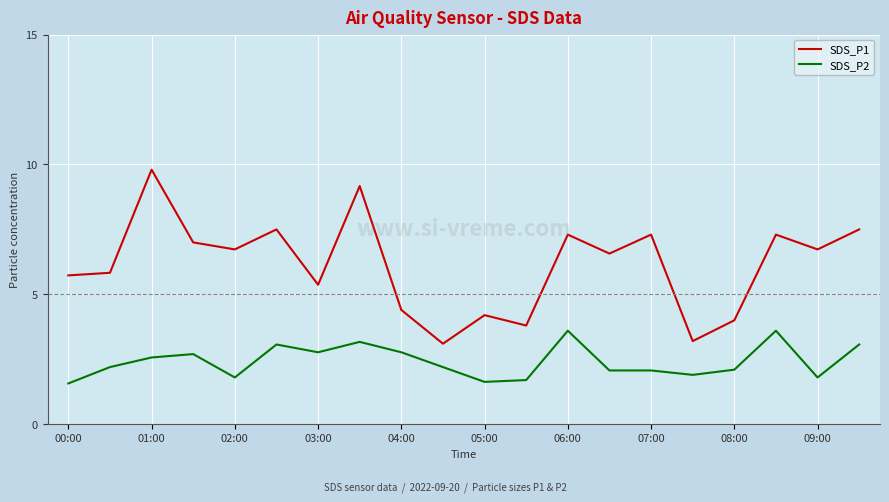

List the series in order of their overall mean, lowest first.

SDS_P2, SDS_P1